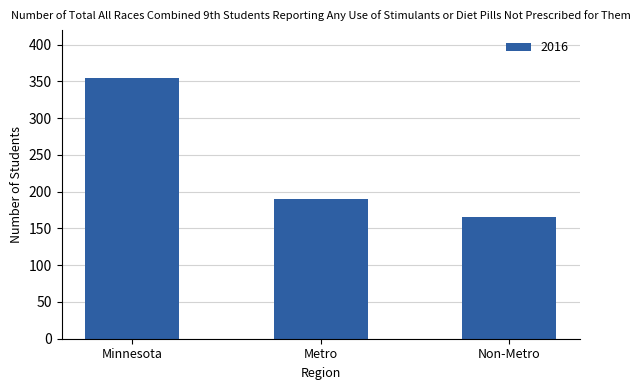

How many bars are there in total?

3